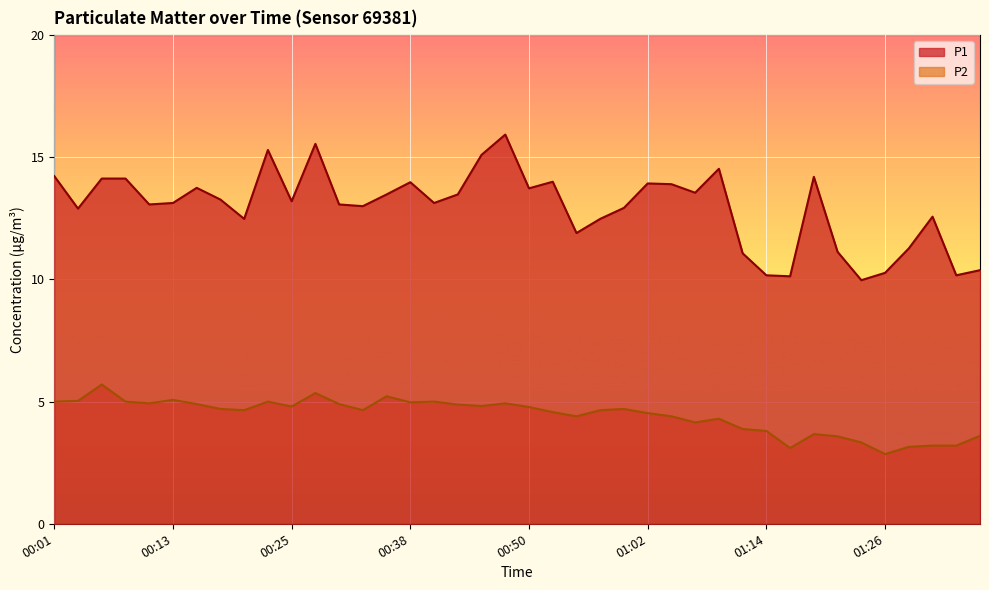

Rank the series by their average value, from highest to lowest.

P1, P2